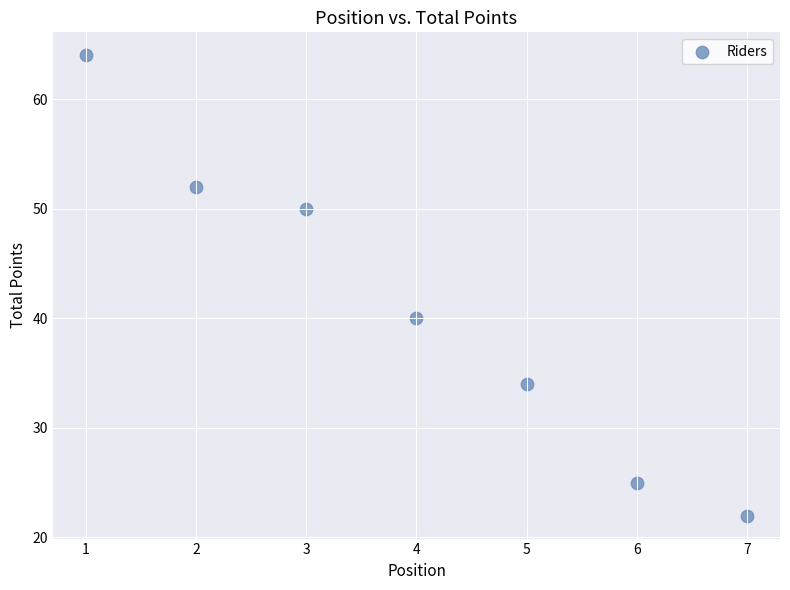

What Y value in the scatter plot is closest to 43?

40